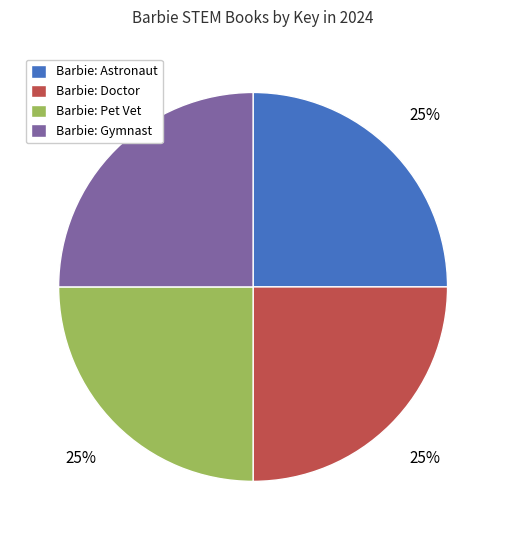

How many slices are in this pie chart?

4